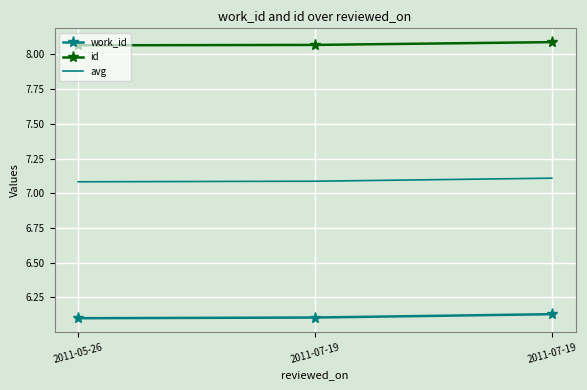

What are all the series names shown in the legend?

work_id, id, avg